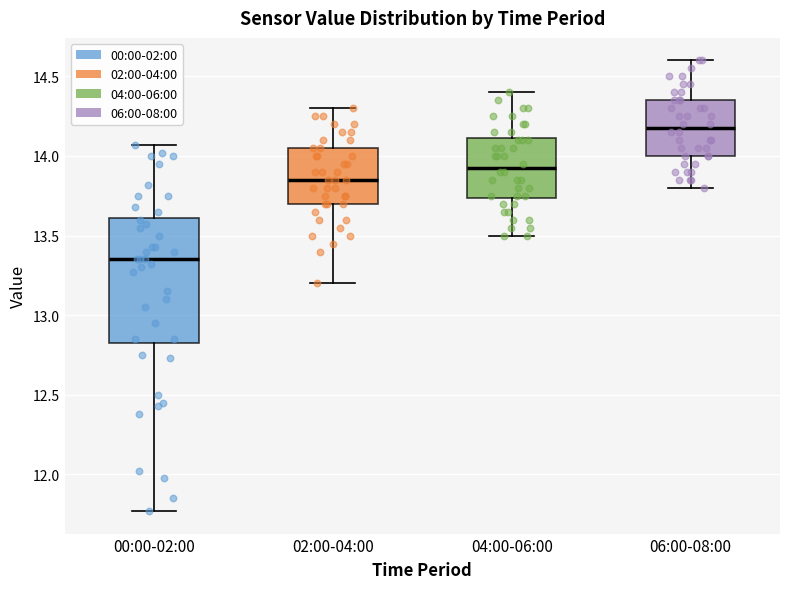

Reading left to right, read every box against the y-axis: the position of its median line, the range the box covers, and the ends of its whiskers. The values are not printed on the chart, so give them approximately, as read against the axis.

00:00-02:00: median 13.35, box 12.85 to 13.60, whiskers 11.75 to 14.05
02:00-04:00: median 13.85, box 13.70 to 14.05, whiskers 13.20 to 14.30
04:00-06:00: median 13.95, box 13.75 to 14.10, whiskers 13.50 to 14.40
06:00-08:00: median 14.20, box 14.00 to 14.35, whiskers 13.80 to 14.60